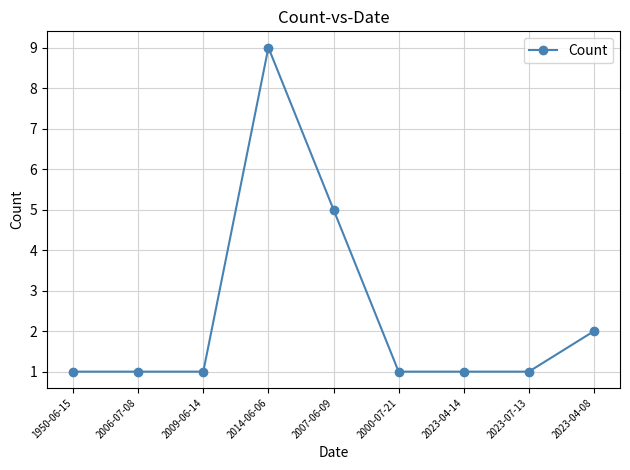

What position from the left is 2000-07-21?

6